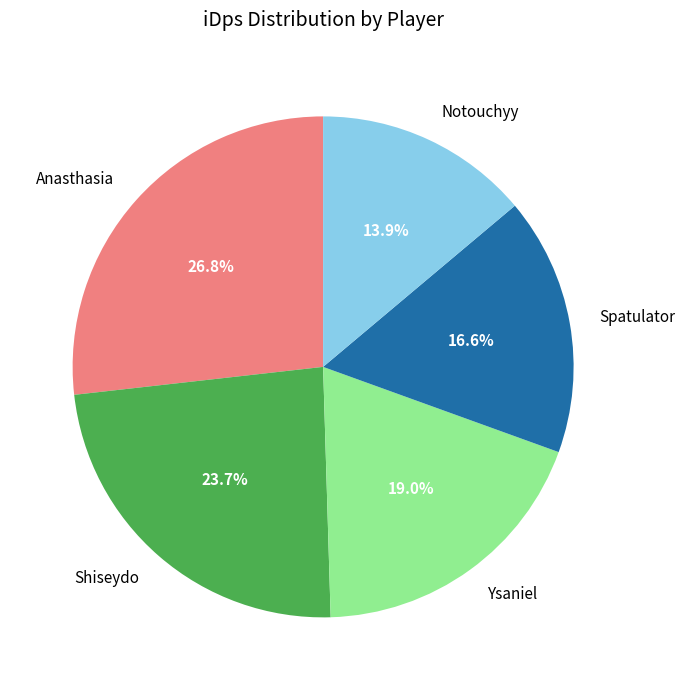

Approximately how many times larger is the value at Ysaniel compared to Notouchyy?

1.4